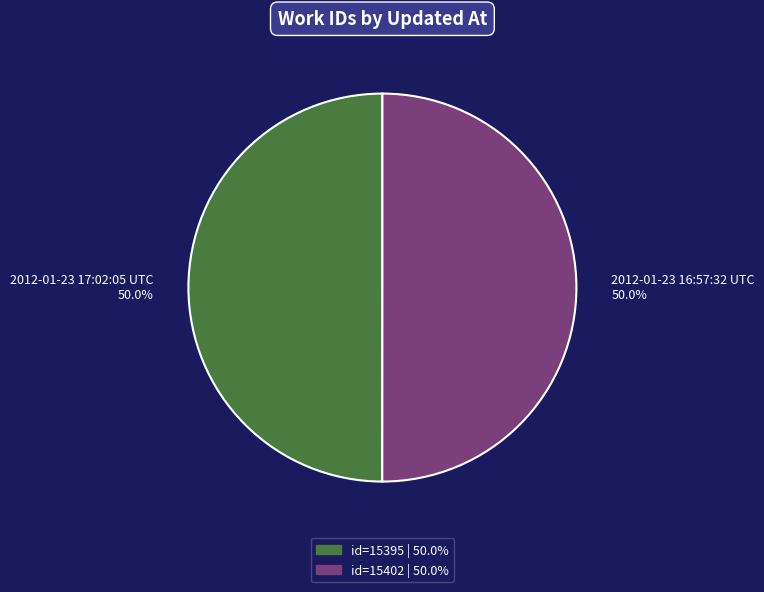

Is the sum of 2012-01-23 16:57:32 UTC 50.0% and 2012-01-23 17:02:05 UTC 50.0% greater than half?

Yes